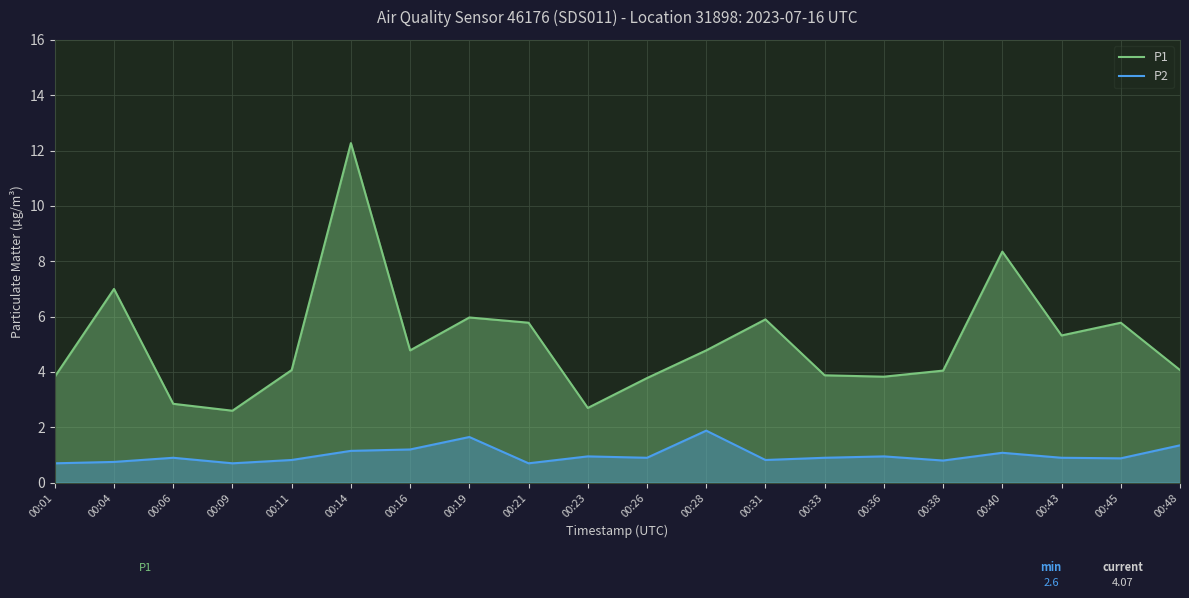

Reading right to left, transcribe all the data shown in this chart.

P1: 00:48=4.1	00:45=5.8	00:43=5.3	00:40=8.3	00:38=4.0	00:36=3.8	00:33=3.9	00:31=5.9	00:28=4.8	00:26=3.8	00:23=2.7	00:21=5.8	00:19=6.0	00:16=4.8	00:14=12.3	00:11=4.1	00:09=2.6	00:06=2.9	00:04=7.0	00:01=3.8
P2: 00:48=1.4	00:45=0.9	00:43=0.9	00:40=1.1	00:38=0.8	00:36=0.9	00:33=0.9	00:31=0.8	00:28=1.9	00:26=0.9	00:23=0.9	00:21=0.7	00:19=1.6	00:16=1.2	00:14=1.1	00:11=0.8	00:09=0.7	00:06=0.9	00:04=0.8	00:01=0.7